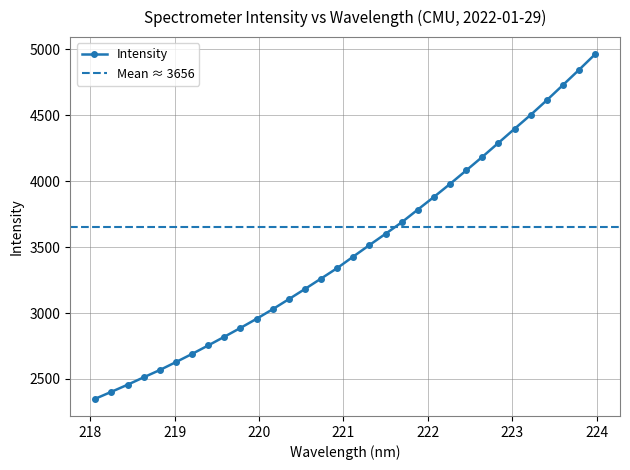

What is the greatest value displayed?

4961.1